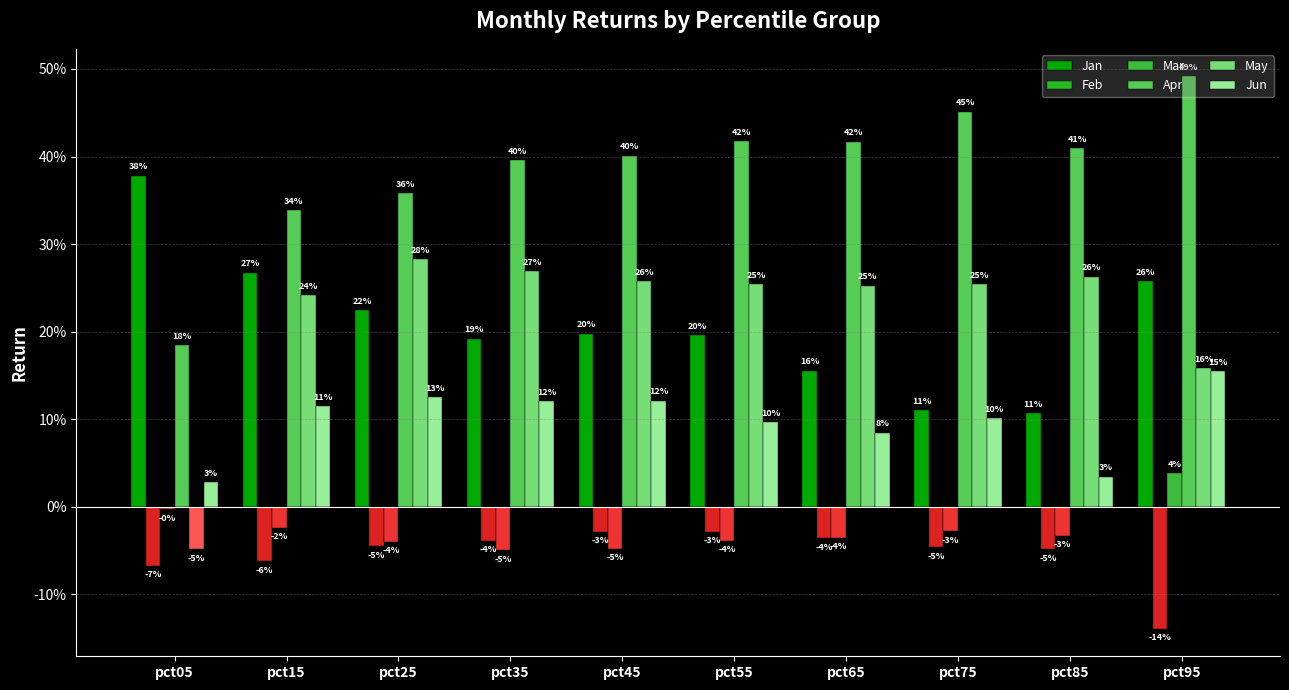

Reading right to left, transcribe all the data shown in this chart.

Jan: 0.3	0.1	0.1	0.2	0.2	0.2	0.2	0.2	0.3	0.4
Feb: 0.0	0.0	0.0	0.0	0.0	0.0	0.0	0.0	0.0	0.0
Mar: 0.0	0.0	0.0	0.0	0.0	0.0	0.0	0.0	0.0	0.0
Apr: 0.5	0.4	0.5	0.4	0.4	0.4	0.4	0.4	0.3	0.2
May: 0.2	0.3	0.3	0.3	0.3	0.3	0.3	0.3	0.2	0.0
Jun: 0.2	0.0	0.1	0.1	0.1	0.1	0.1	0.1	0.1	0.0